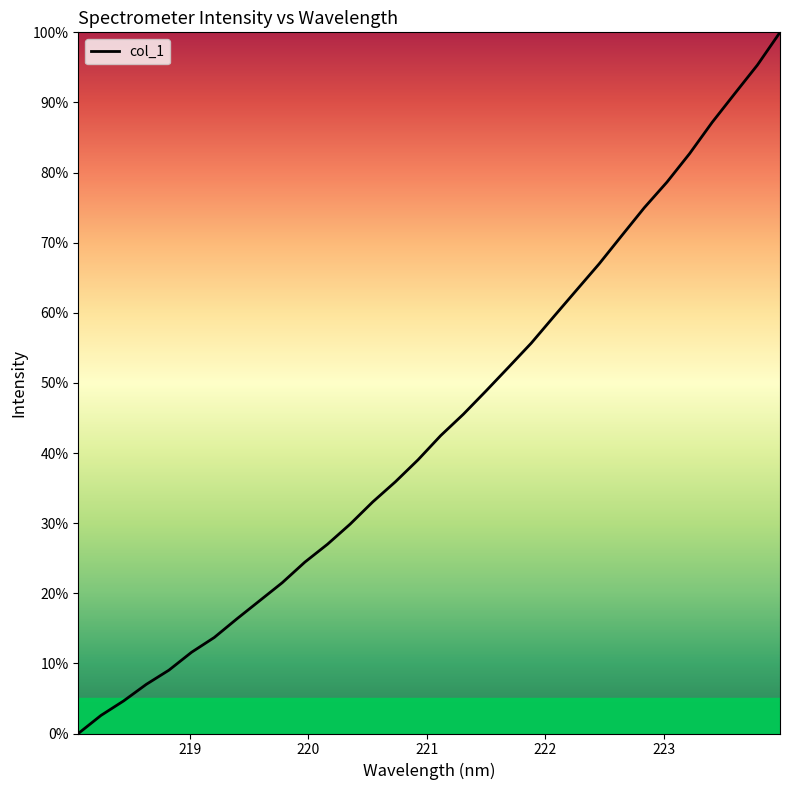

What is the greatest value displayed?

100.0